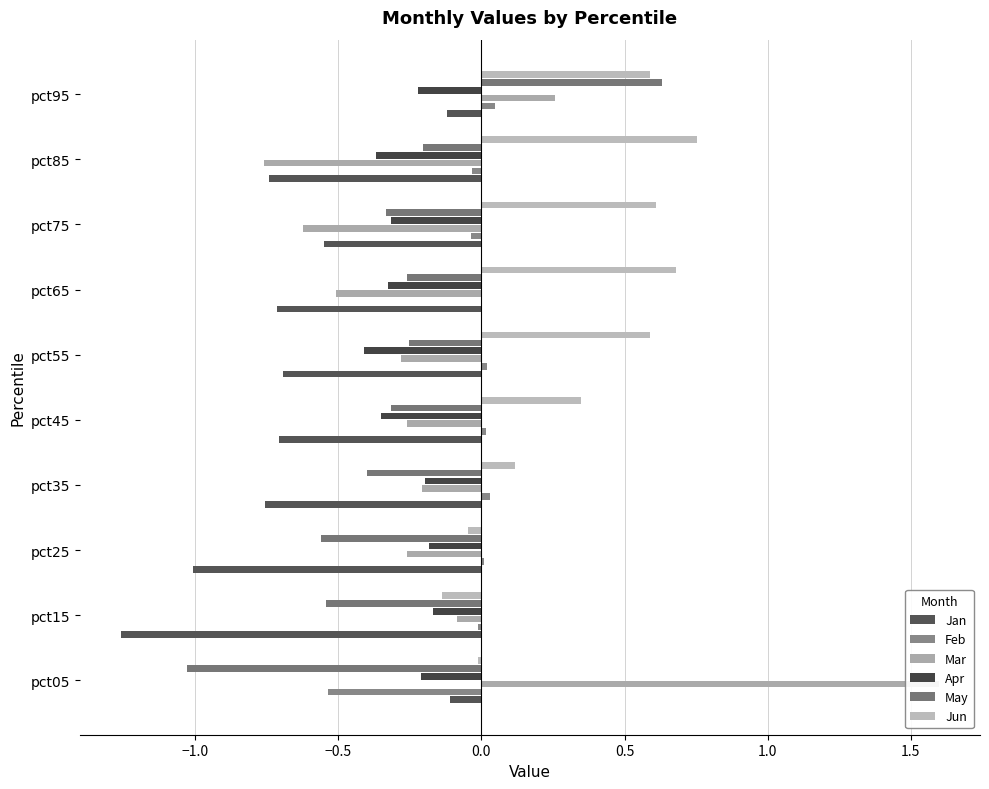

At how many categories does at least one series exceed 0?

9